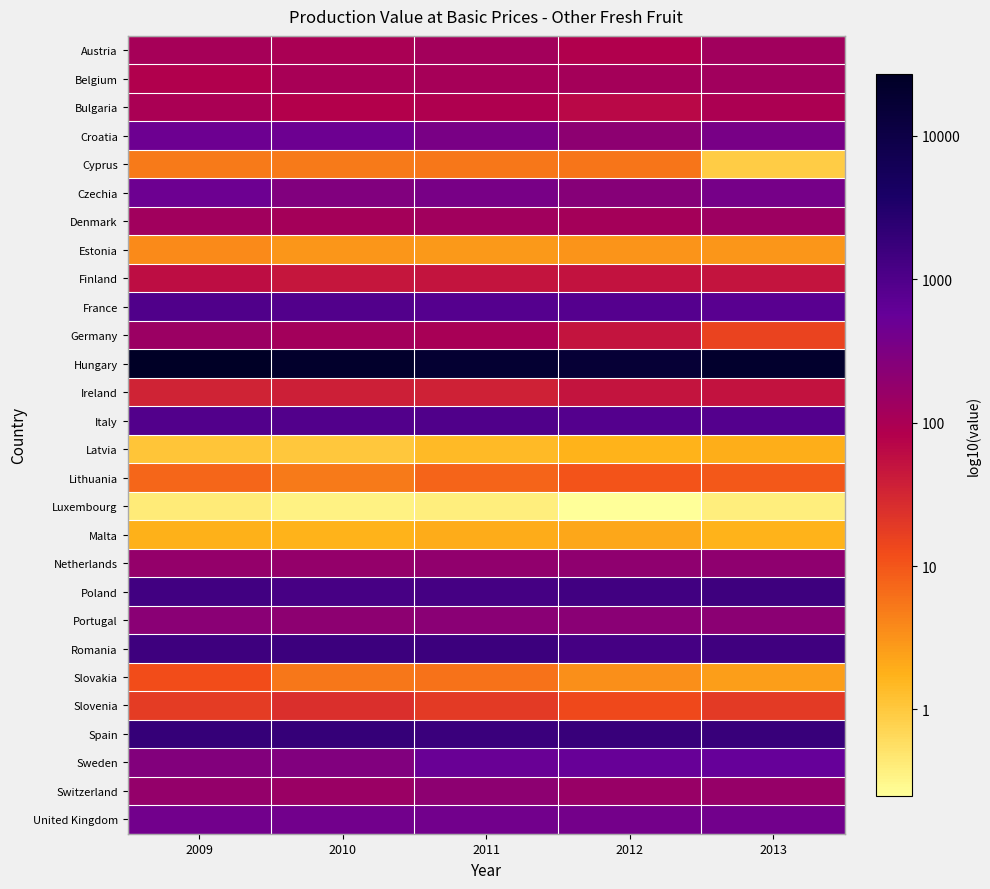

What is the spread (max minus min) of values at 2009?

4.8